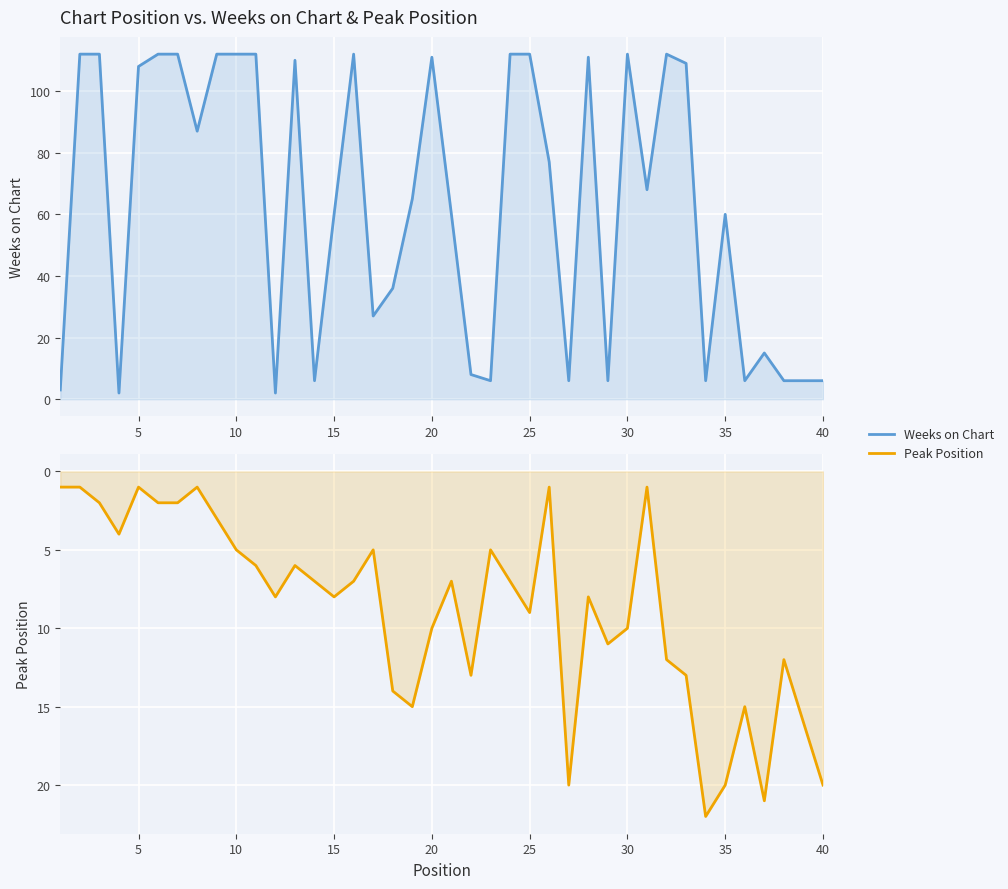

Does the chart display data point markers on the line(s)?

No